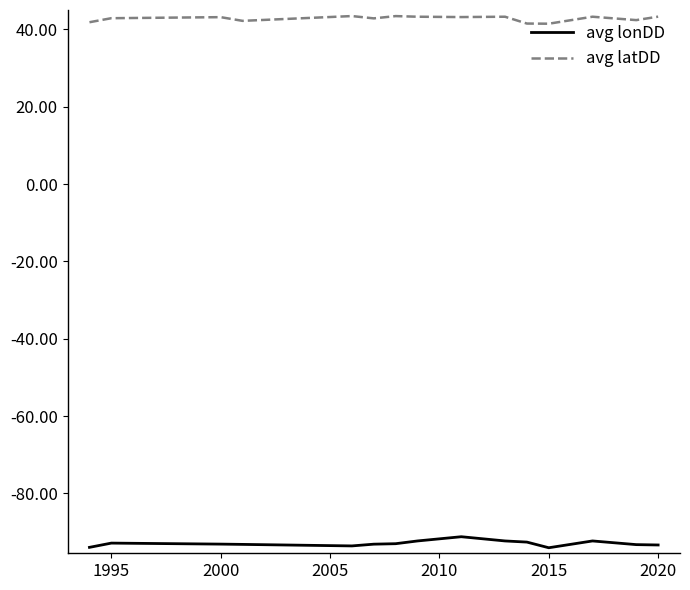

What is the lowest value of the avg latDD series?

41.5